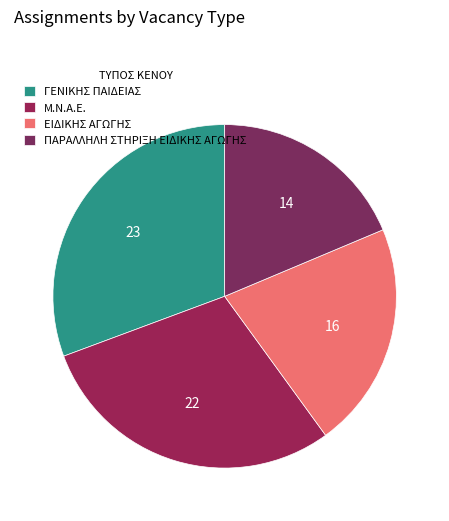

Approximately how many times larger is the value at Μ.Ν.Α.Ε. compared to ΕΙΔΙΚΗΣ ΑΓΩΓΗΣ?

1.4